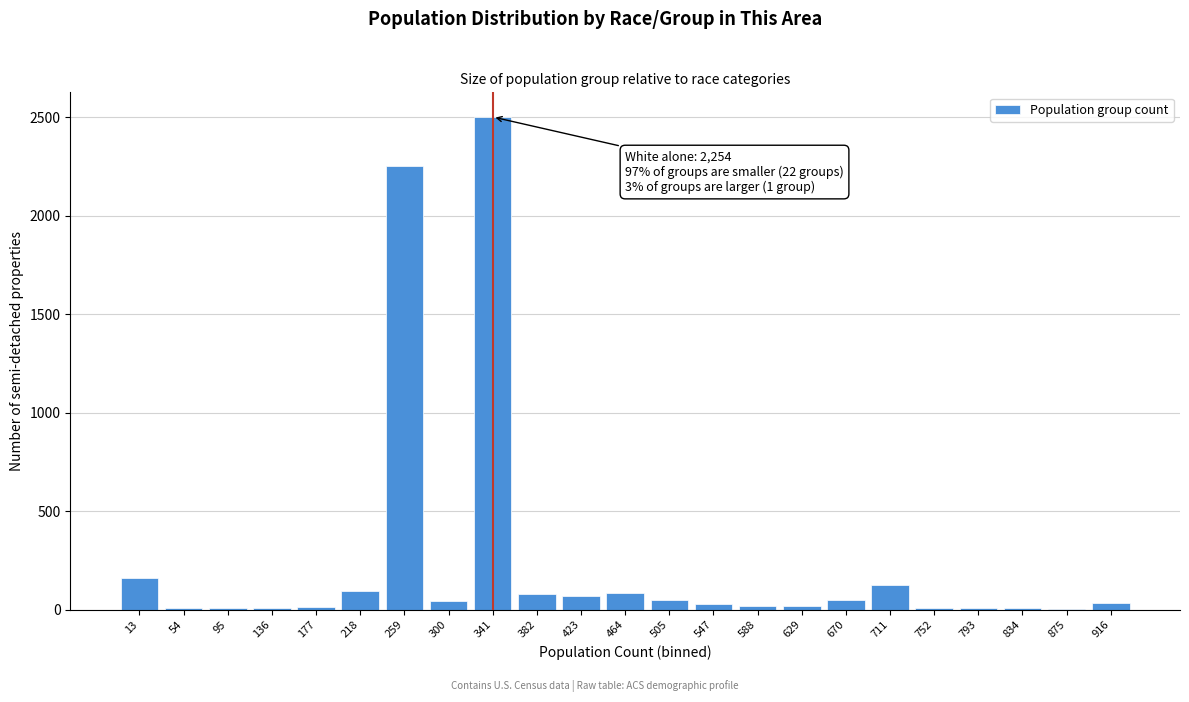

What is the ratio of the value at 341 to the value at 218?

25.8